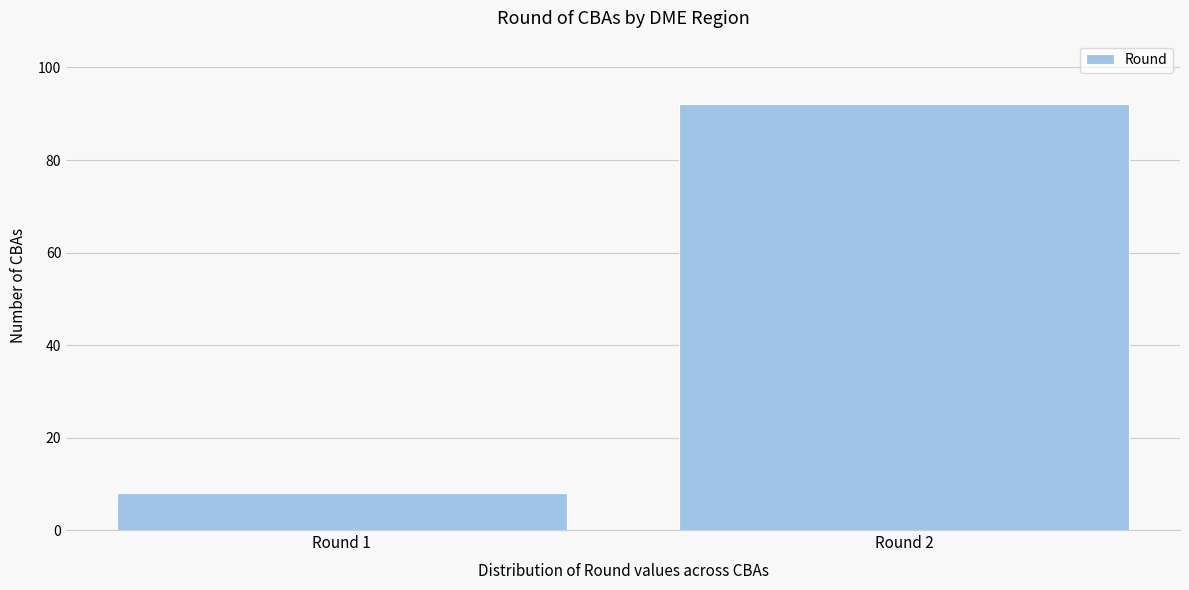

Reading right to left, transcribe all the data shown in this chart.

Round 2=92	Round 1=8